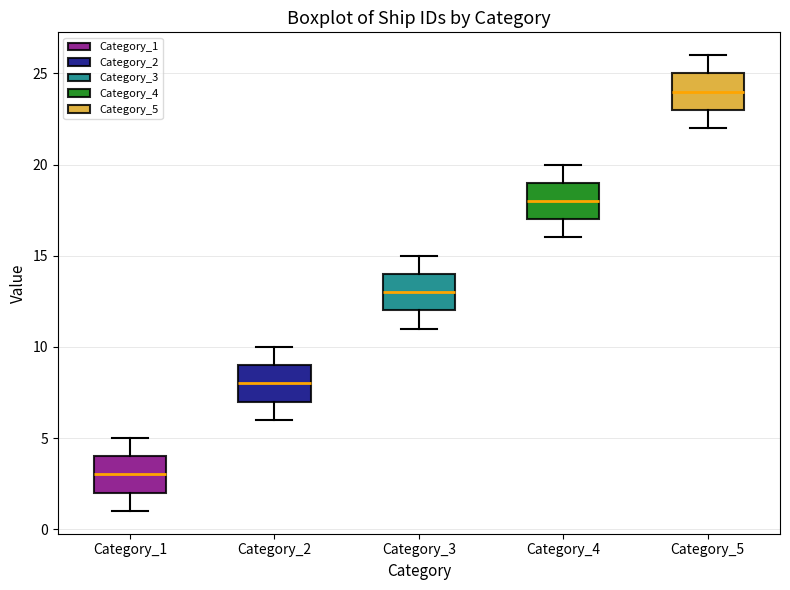

Reading left to right, transcribe this box plot: for each box, give where its median line is, the range the box spans, and where its two whiskers end, as read against the y-axis. The values are not printed on the chart, so give them approximately, as read against the axis.

Category_1: median 3, box 2 to 4, whiskers 1 to 5
Category_2: median 8, box 7 to 9, whiskers 6 to 10
Category_3: median 13, box 12 to 14, whiskers 11 to 15
Category_4: median 18, box 17 to 19, whiskers 16 to 20
Category_5: median 24, box 23 to 25, whiskers 22 to 26